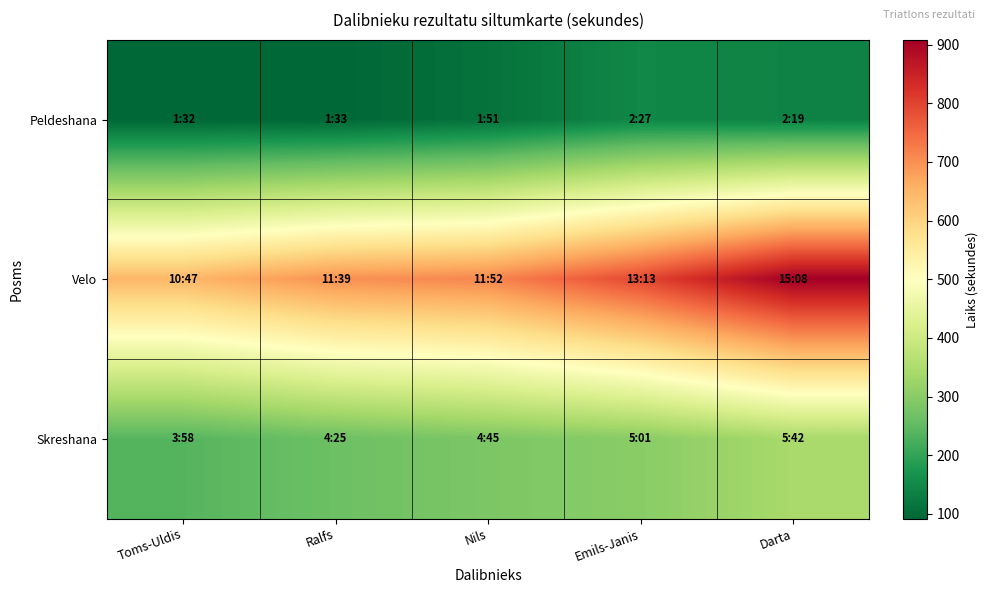

How many categories are shown in the chart?

5